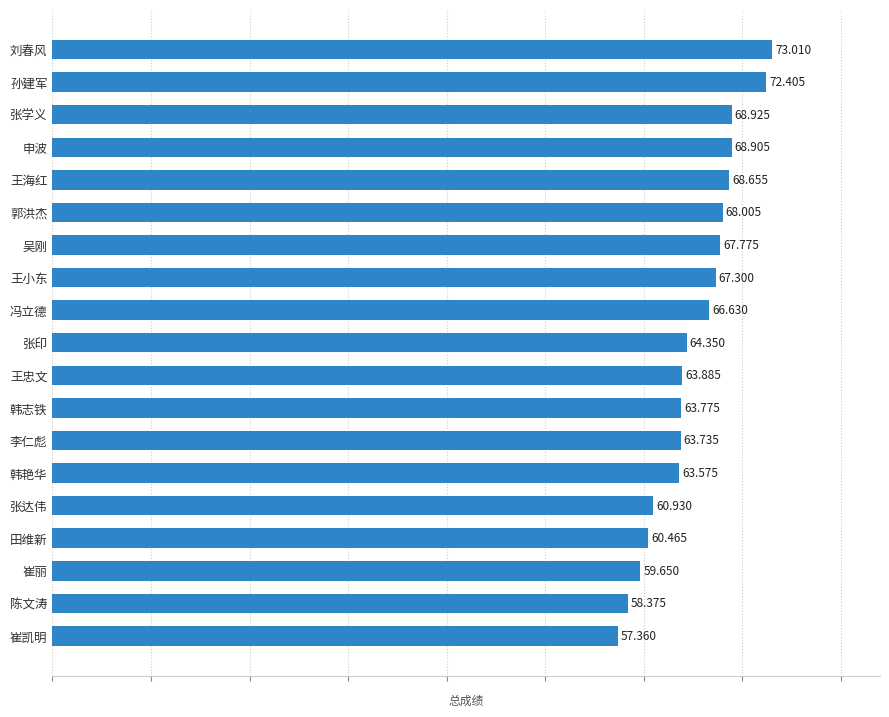

List the labels in order of value, largest first.

刘春风, 孙建军, 张学义, 申波, 王海红, 郭洪杰, 吴刚, 王小东, 冯立德, 张印, 王忠文, 韩志铁, 李仁彪, 韩艳华, 张达伟, 田维新, 崔丽, 陈文涛, 崔凯明